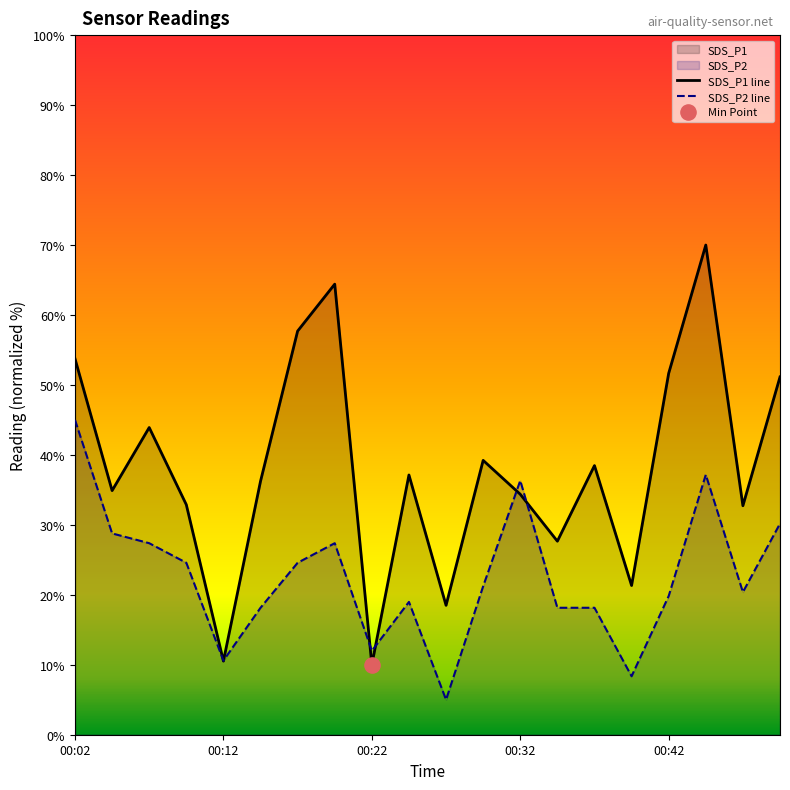

Is the value of SDS_P1 at 00:17 greater than the value of SDS_P2 at 00:24?

Yes